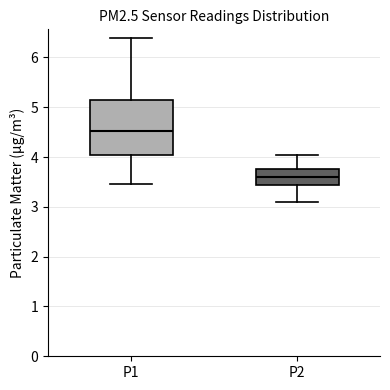

Where does the upper whisker of the box for P1 end on the y-axis? The values are not printed on the chart, so give them approximately, as read against the axis.

6.4